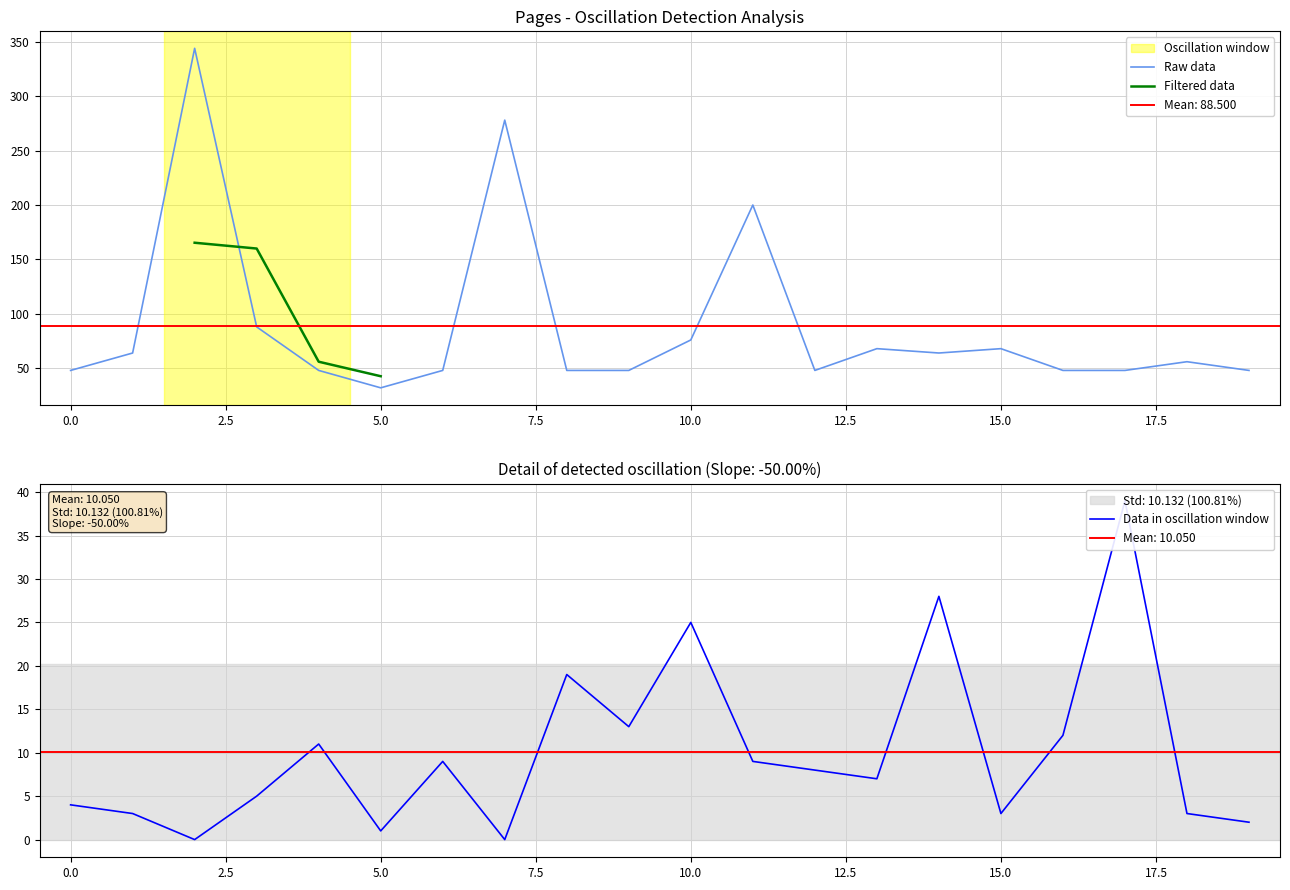

Is it true that Raw data equals 12 at 0.0?

False